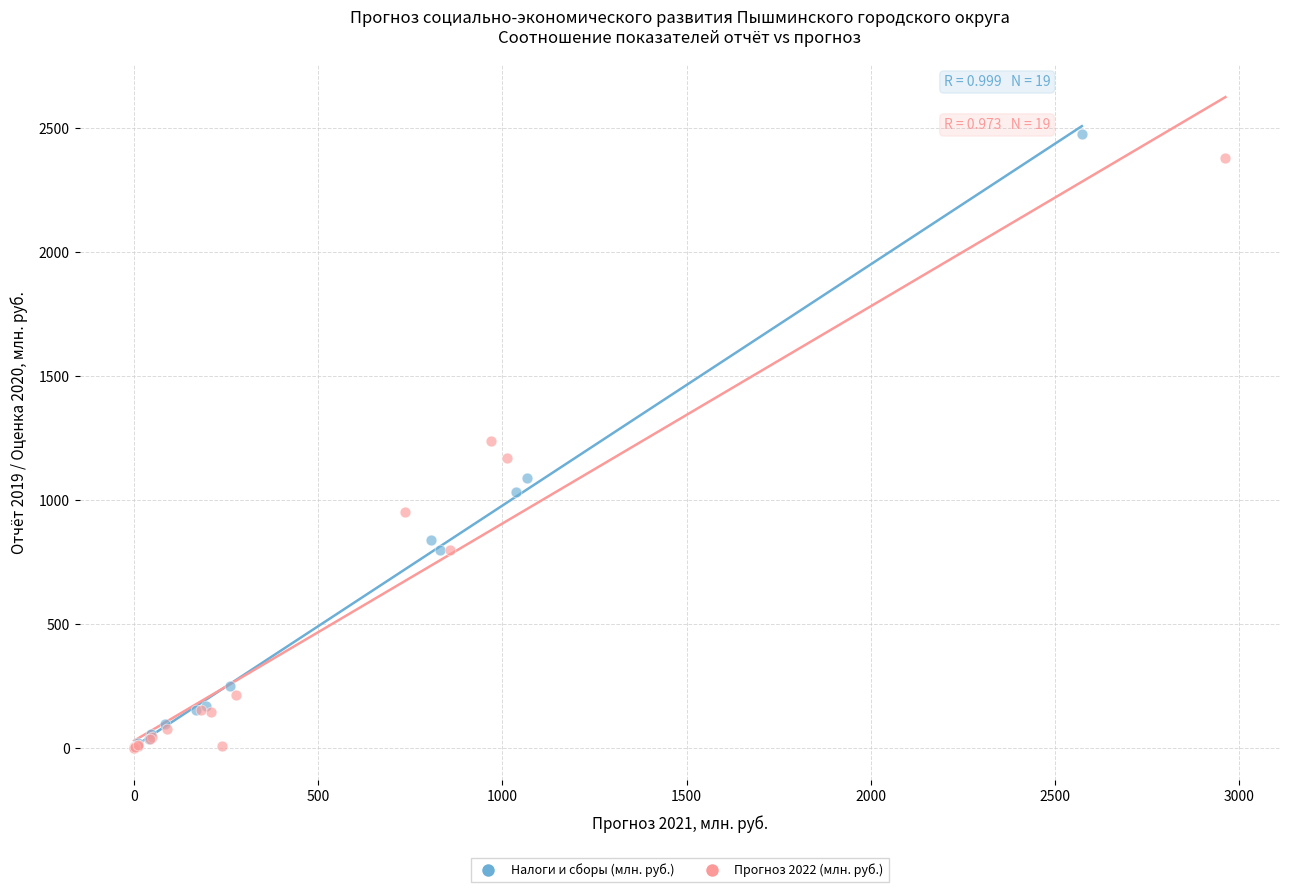

Which series has the widest spread of Y values?

Налоги и сборы (млн. руб.)